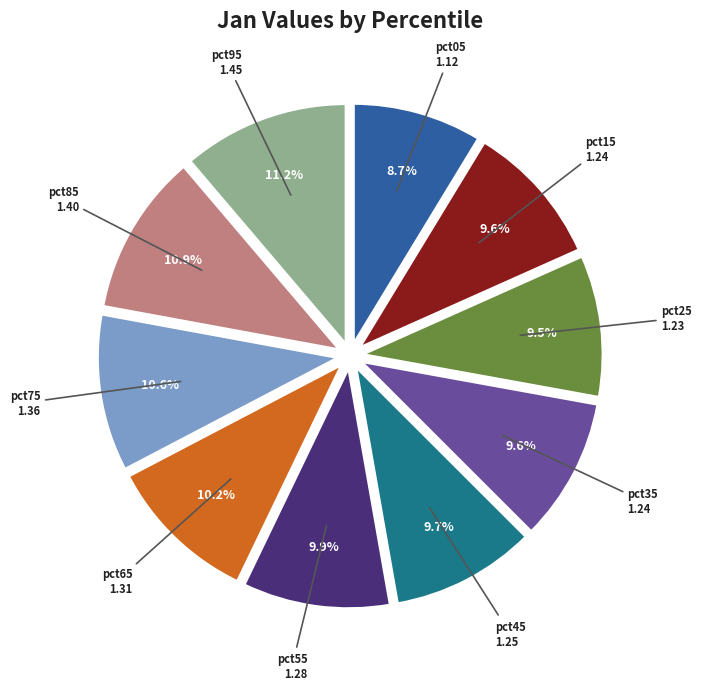

Is there any slice that represents more than half of the pie?

No